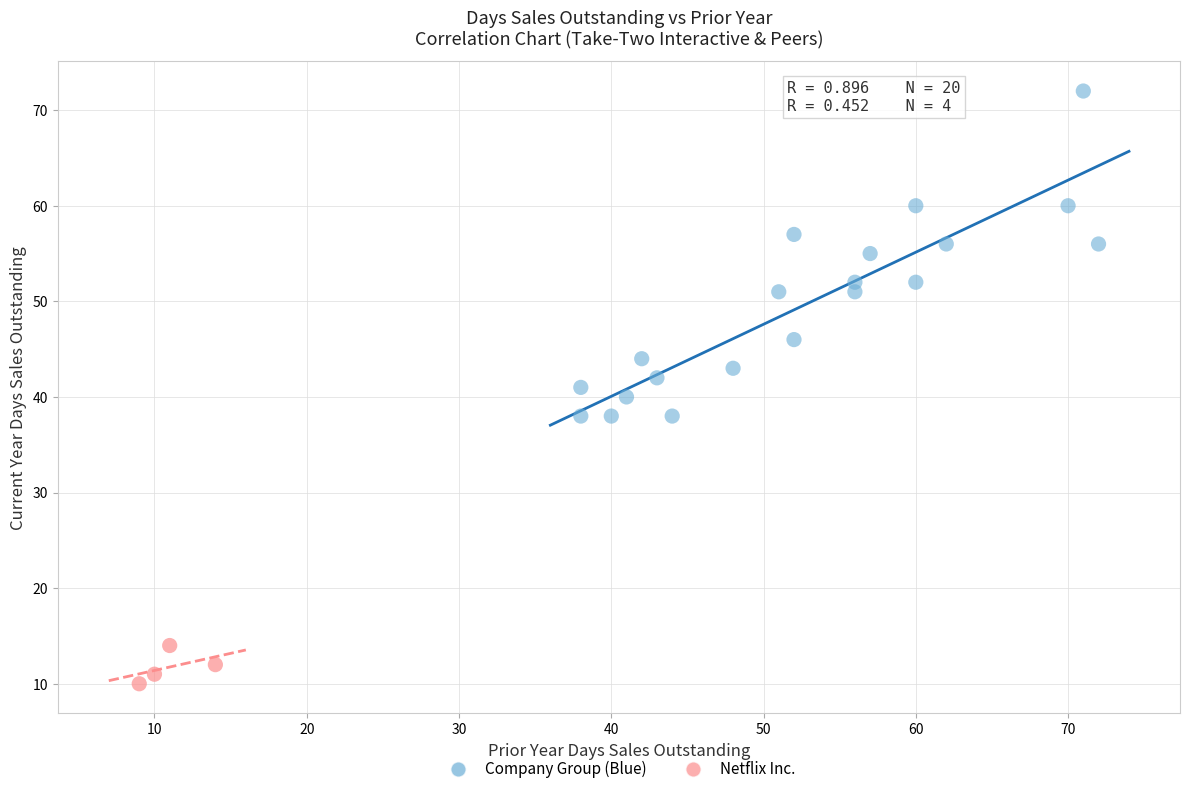

Which series contains the lowest Y value?

Netflix Inc.